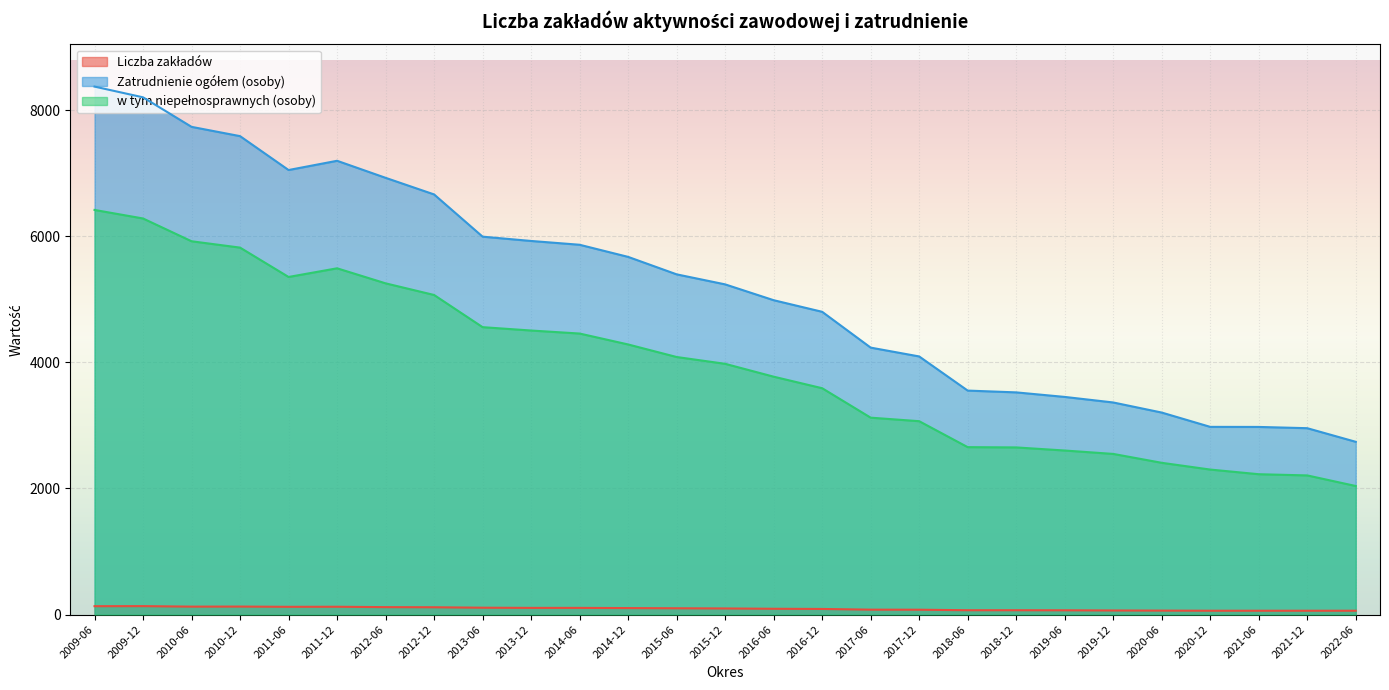

True or false: Liczba zakładów and Zatrudnienie ogółem (osoby) cross at least once.

False